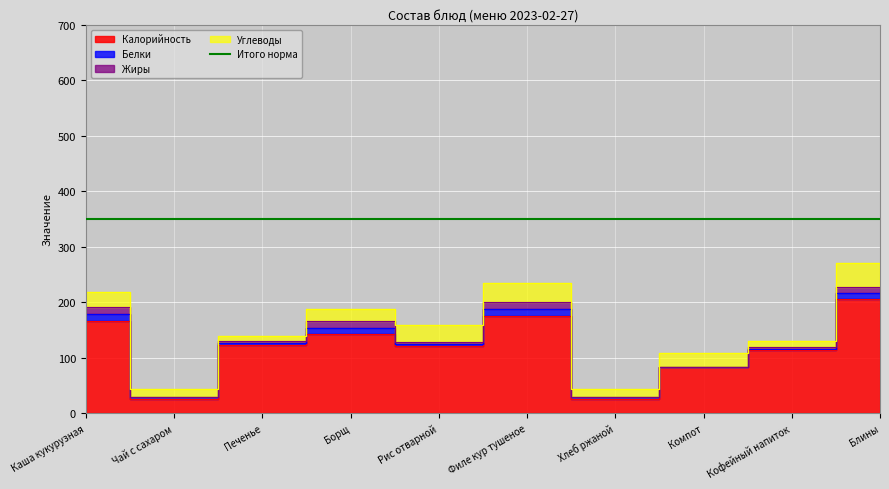

True or false: Жиры and Калорийность intersect in this chart.

False